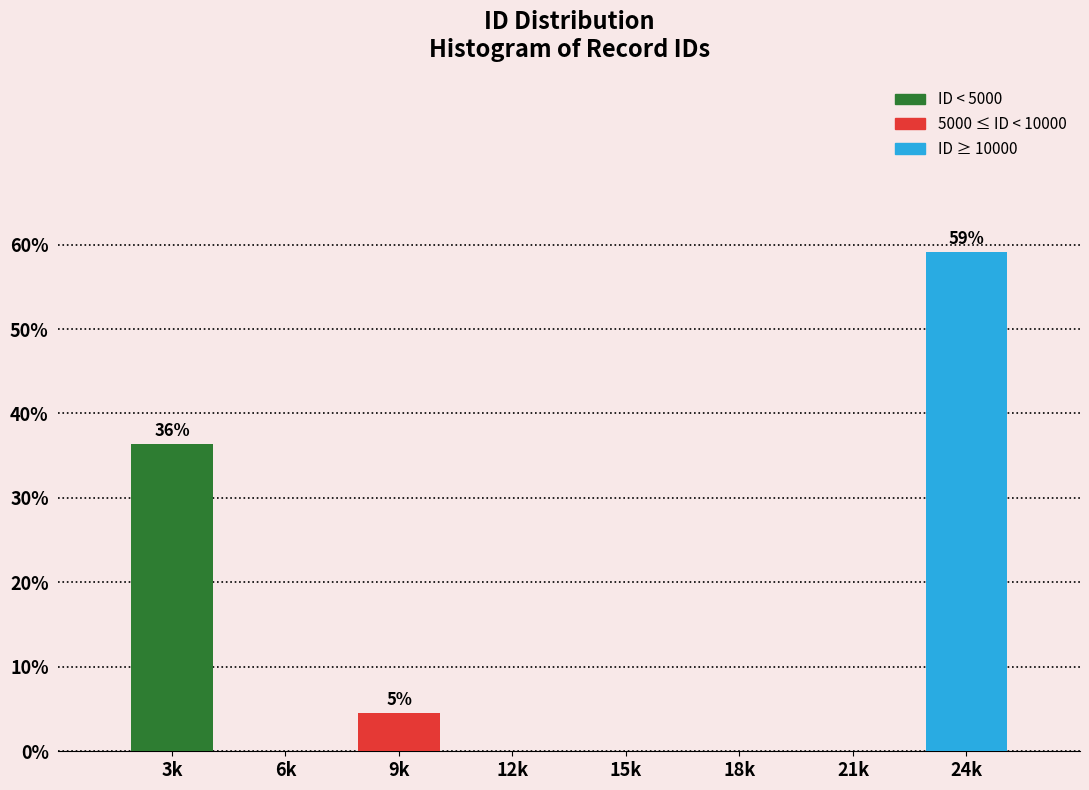

Reading left to right, list all the values displayed in this chart.

3k=36.4	6k=0.0	9k=4.5	12k=0.0	15k=0.0	18k=0.0	21k=0.0	24k=59.1